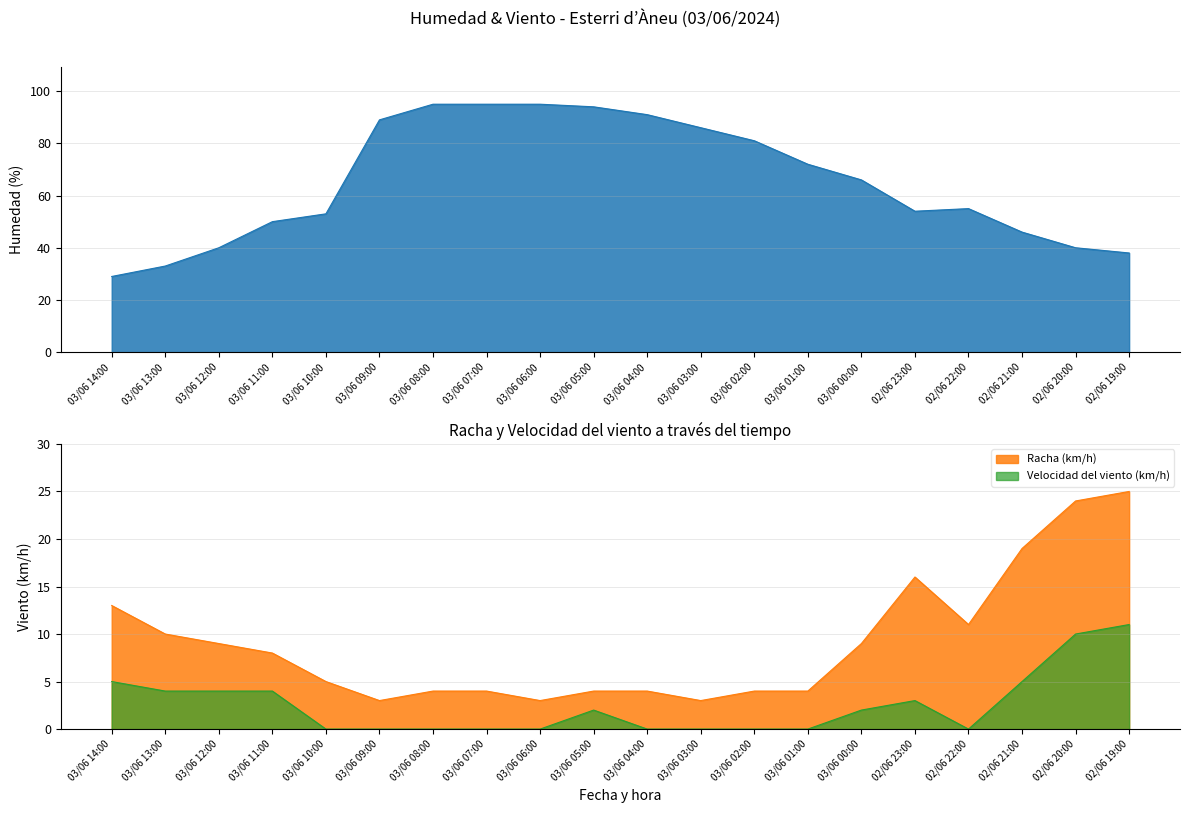

What is the label of the 17th point from the left?

02/06 22:00